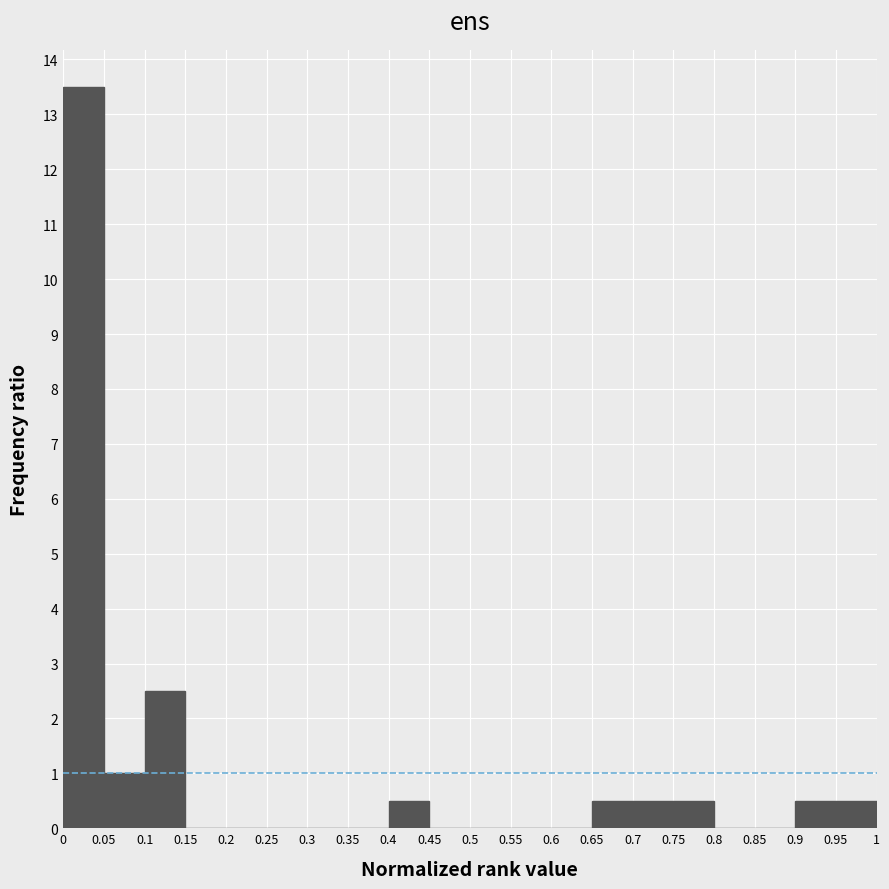

Reading left to right, list every bar in this chart as the range it spans on the x-axis followed by its height. The values are not printed on the chart, so give them approximately, as read against the axis.

0 to 0.05: 13.5
0.05 to 0.1: 1.0
0.1 to 0.15: 2.5
0.15 to 0.2: 0
0.2 to 0.25: 0
0.25 to 0.3: 0
0.3 to 0.35: 0
0.35 to 0.4: 0
0.4 to 0.45: 0.5
0.45 to 0.5: 0
0.5 to 0.55: 0
0.55 to 0.6: 0
0.6 to 0.65: 0
0.65 to 0.7: 0.5
0.7 to 0.75: 0.5
0.75 to 0.8: 0.5
0.8 to 0.85: 0
0.85 to 0.9: 0
0.9 to 0.95: 0.5
0.95 to 1: 0.5